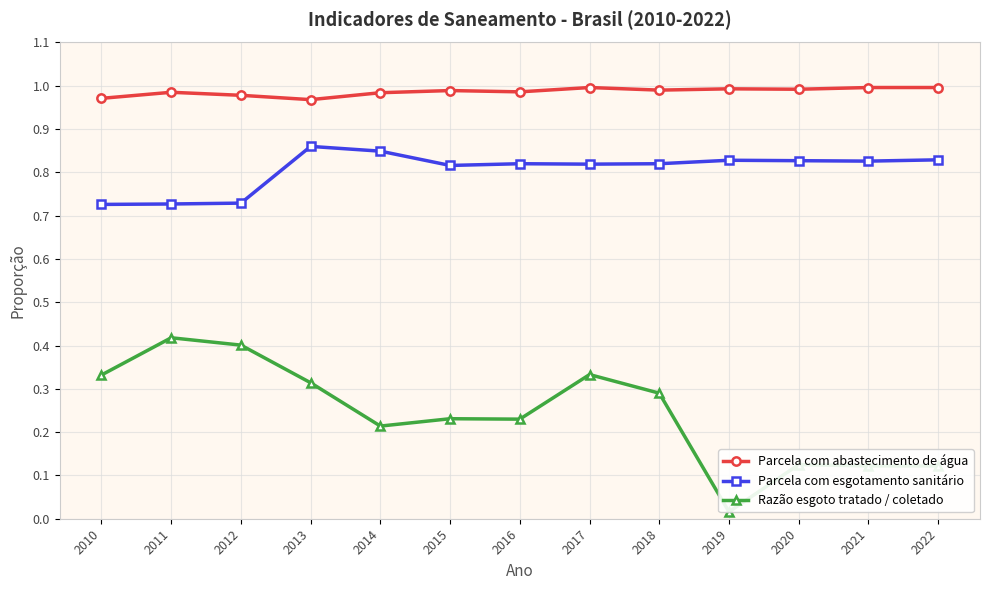

Does the chart display data point markers on the line(s)?

Yes